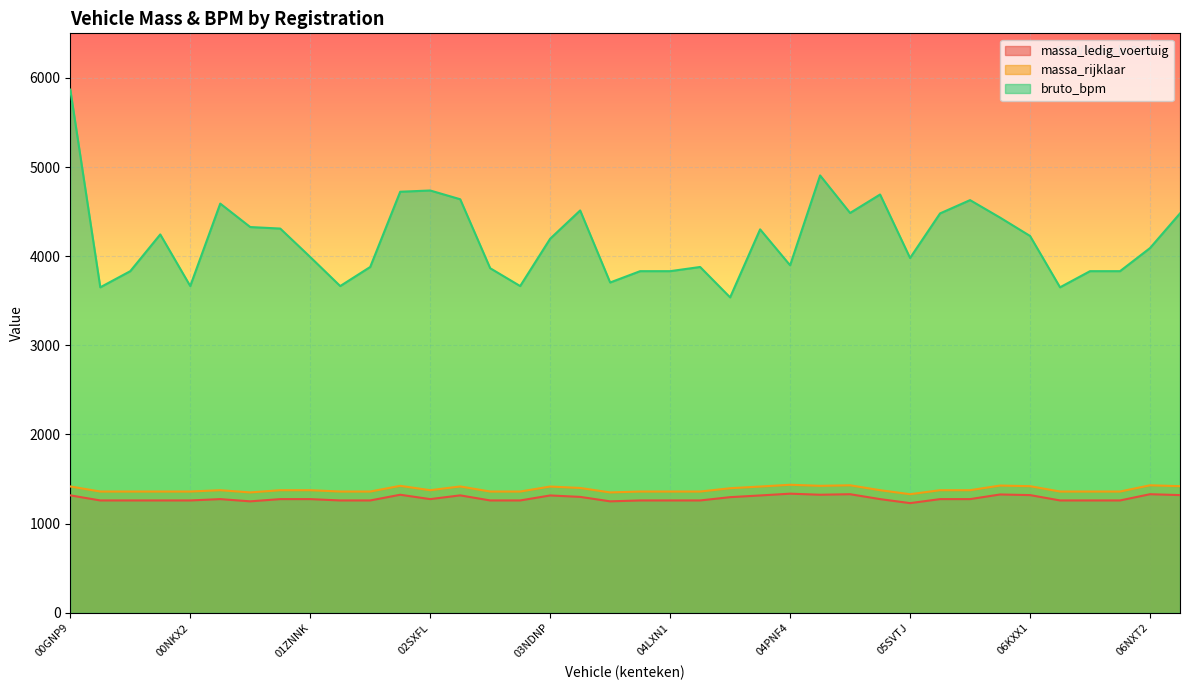

Which category has the highest value in the massa_ledig_voertuig series?

04PNF4